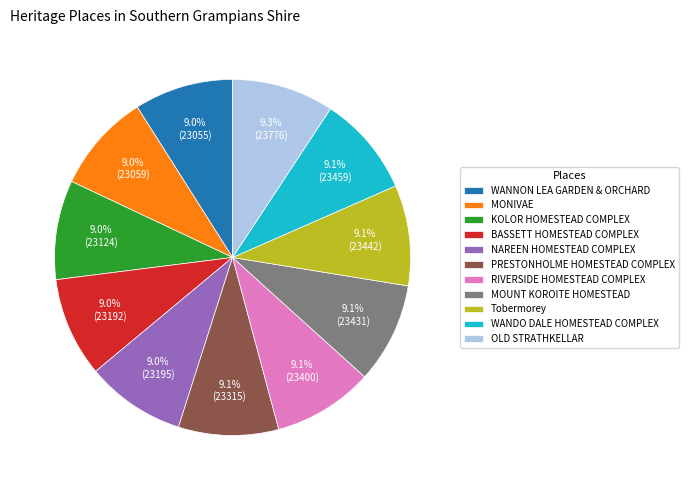

Does KOLOR HOMESTEAD COMPLEX account for over 50% of the chart?

No